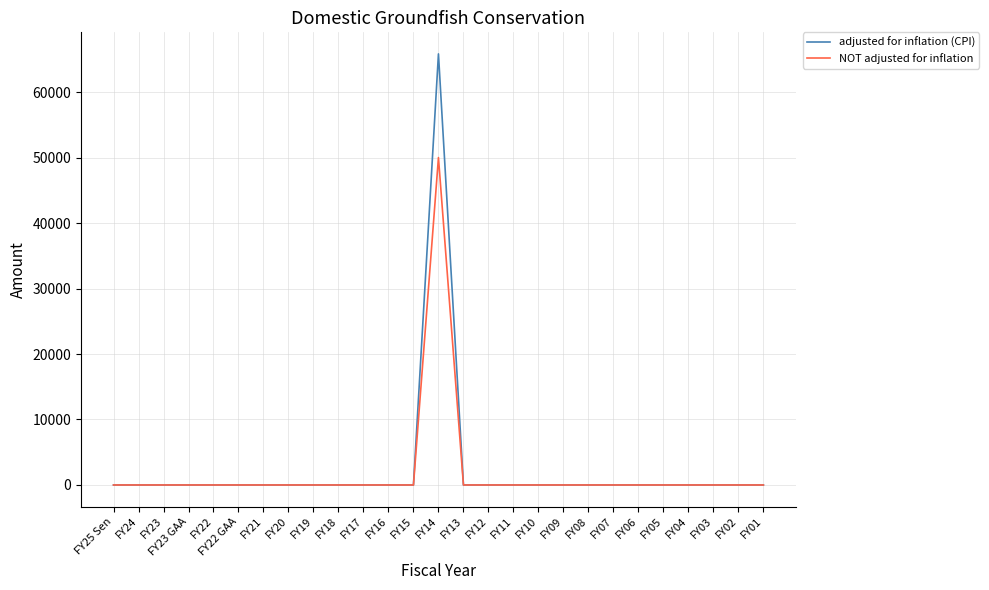

Which category has the highest value across all series?

FY14